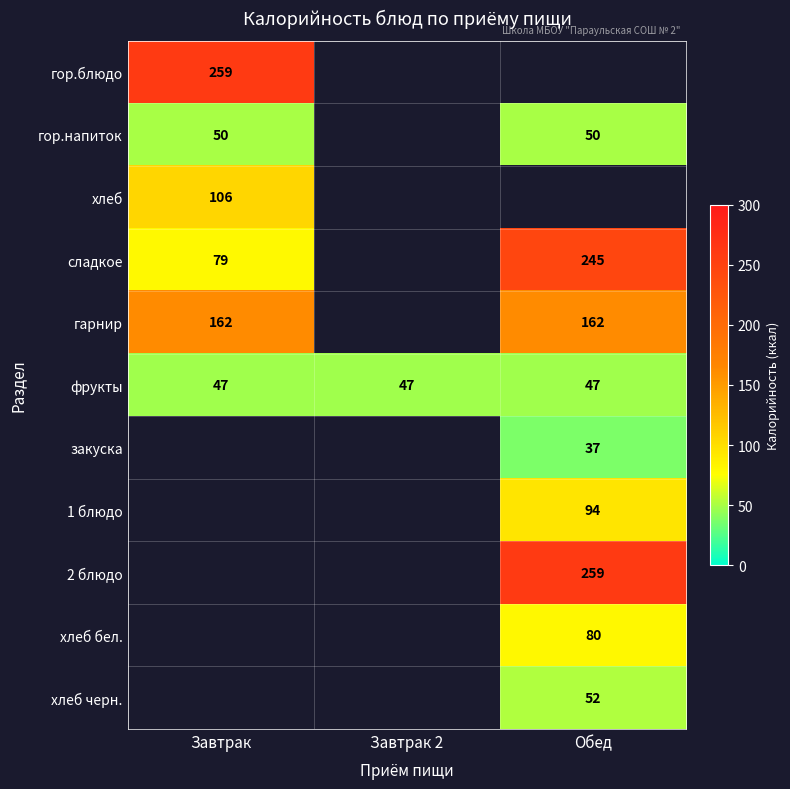

Is the value of 1 блюдо at Обед greater than the value of хлеб черн. at Обед?

Yes